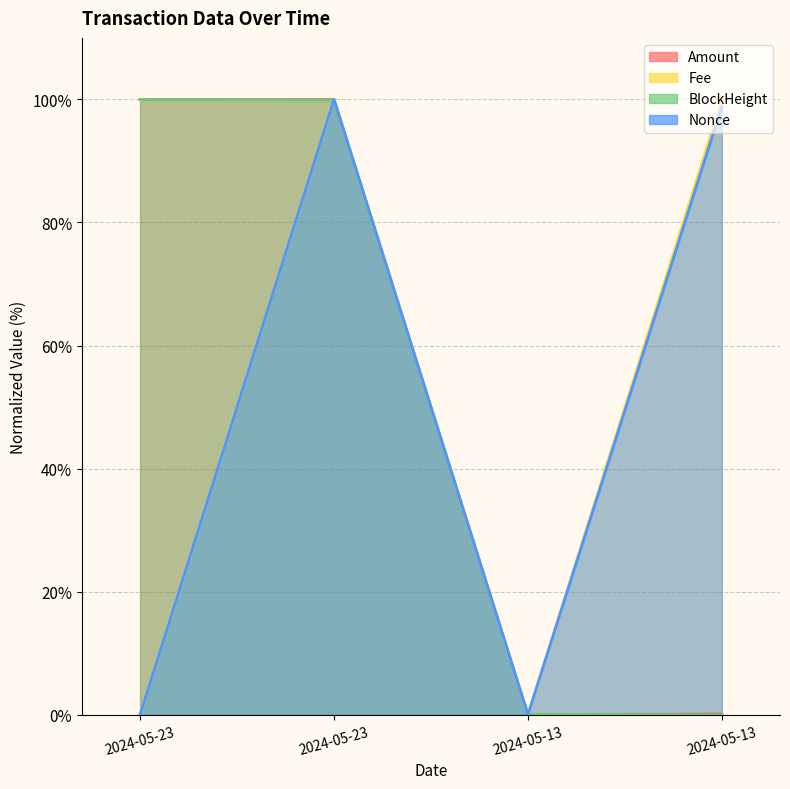

What is the difference between the maximum and second lowest values in the Nonce series?

100.0